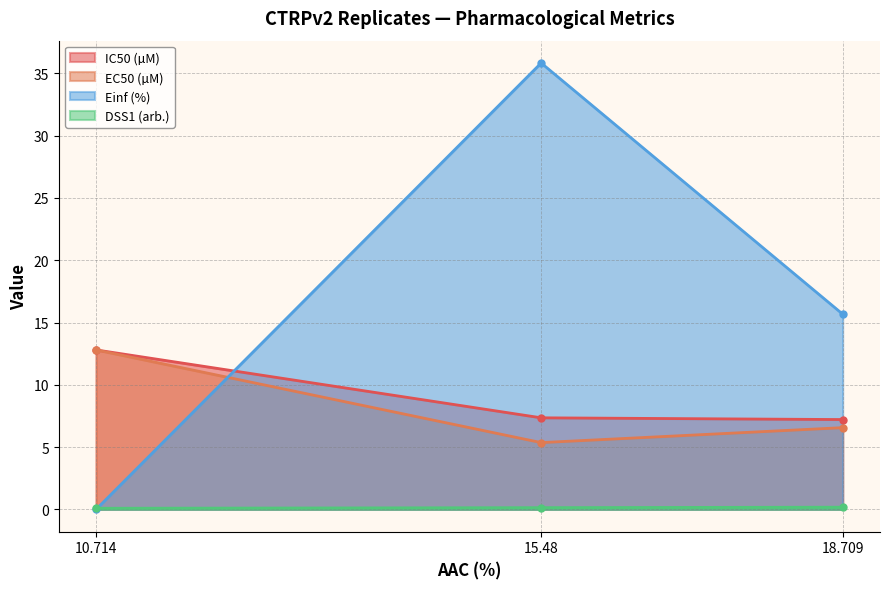

True or false: Einf (%) has a value of 0.0 at 10.714.

True